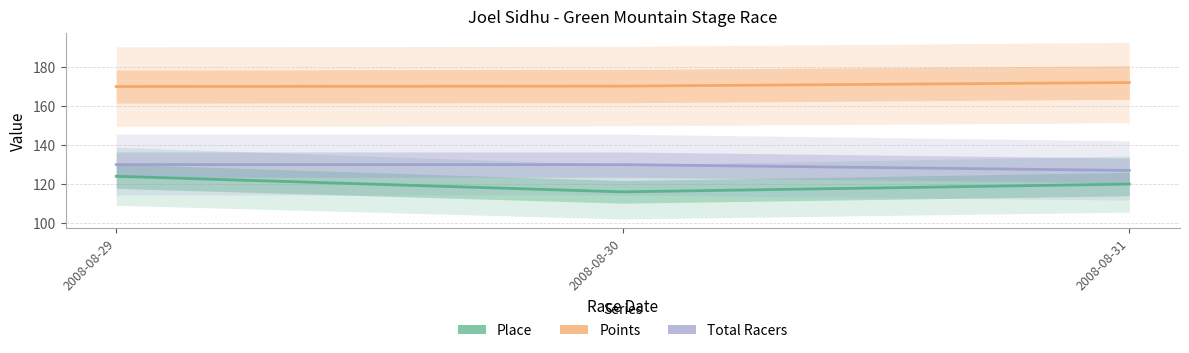

Which series has the widest spread of values?

Place